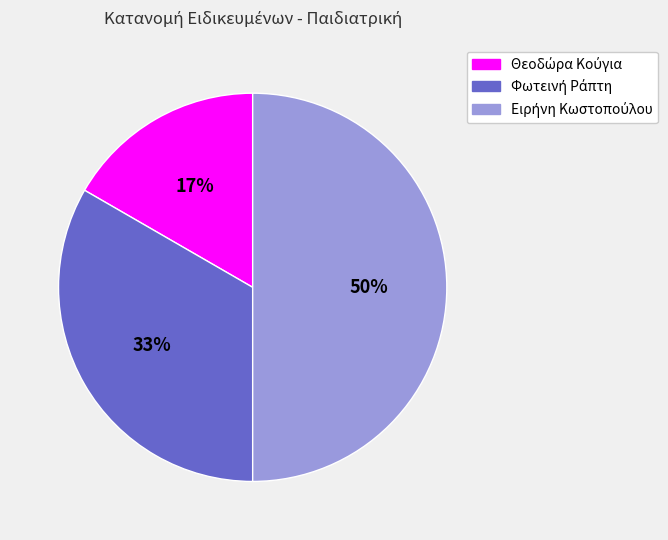

To the nearest percent, what is the average slice percentage?

33%